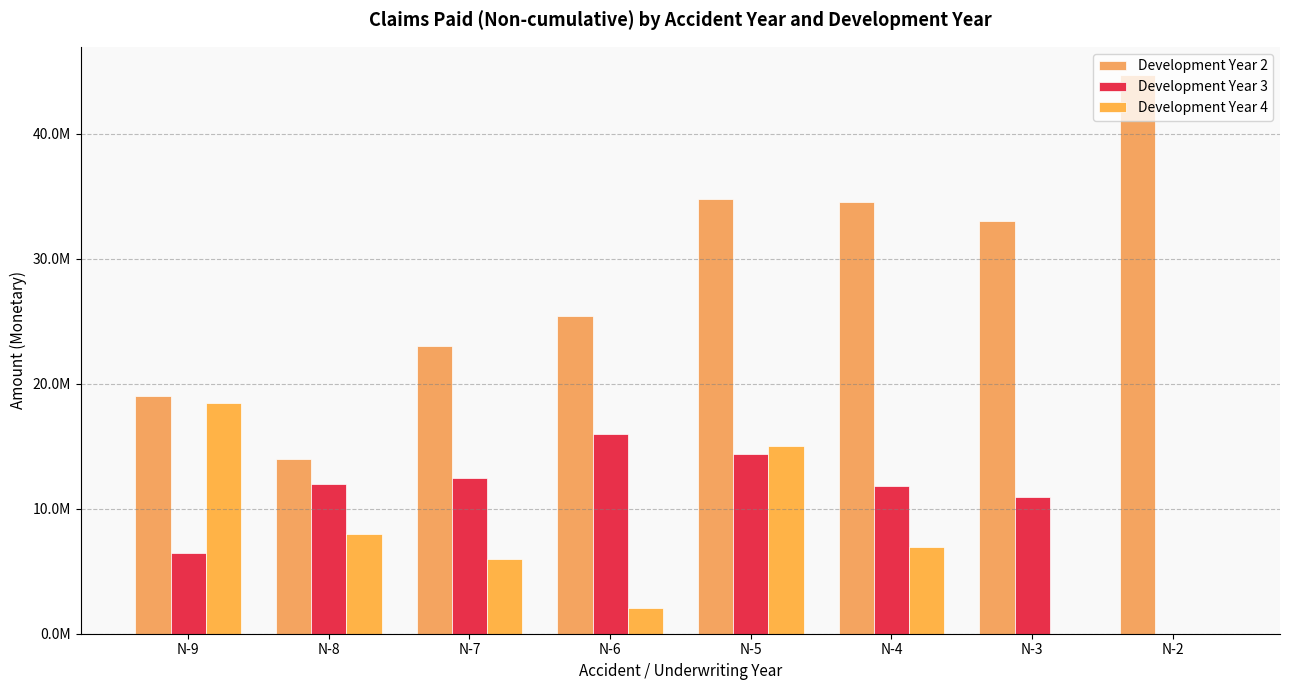

What is the sum of all Development Year 3 values?

84032016.9